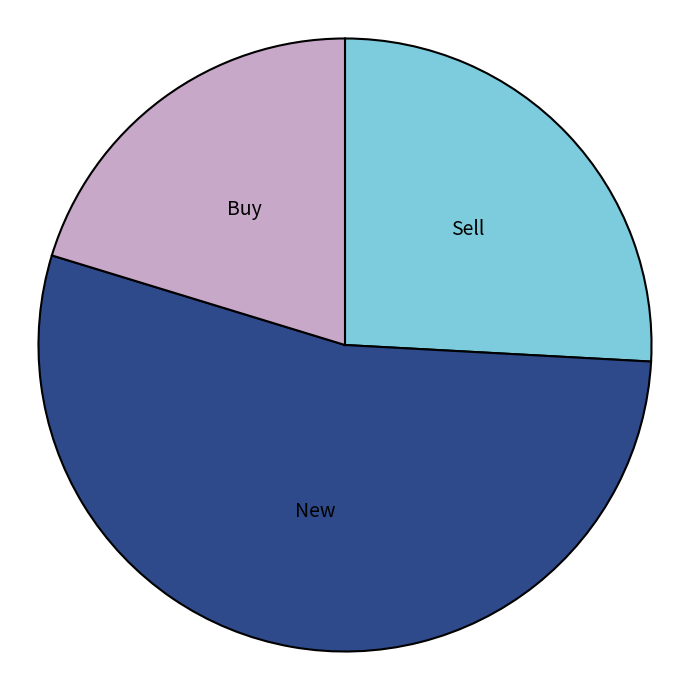

Is it true that Buy is 20% of the pie?

True